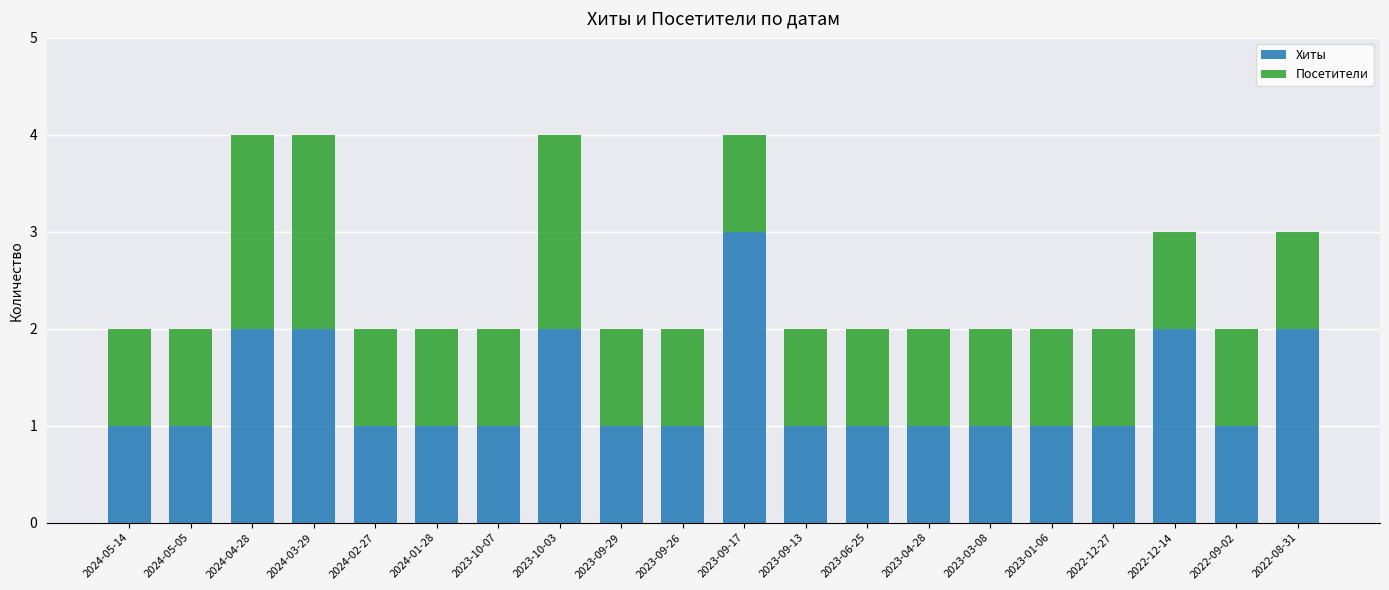

Count the number of categories in the chart.

20